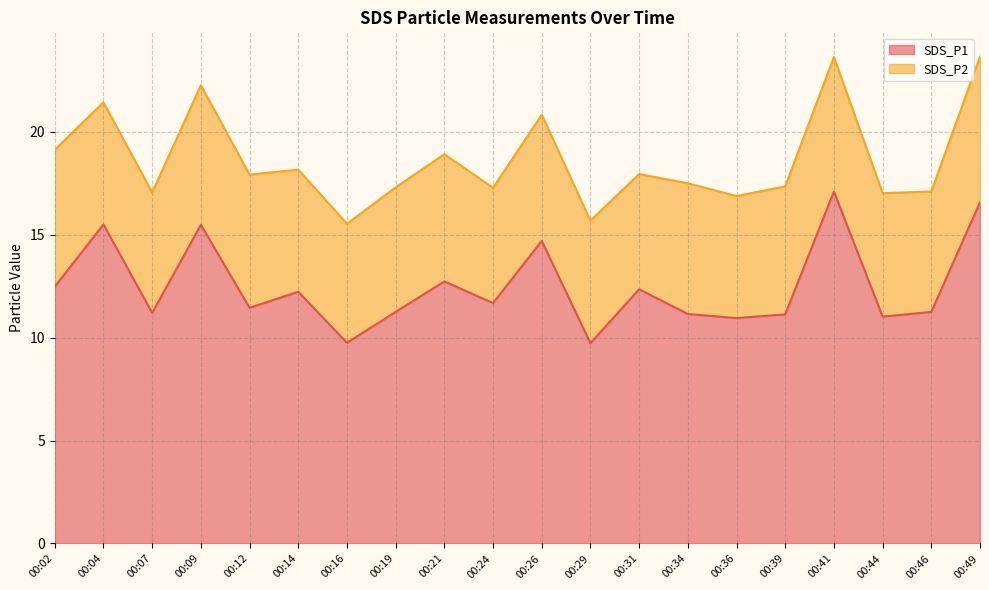

Count the number of categories in the chart.

20